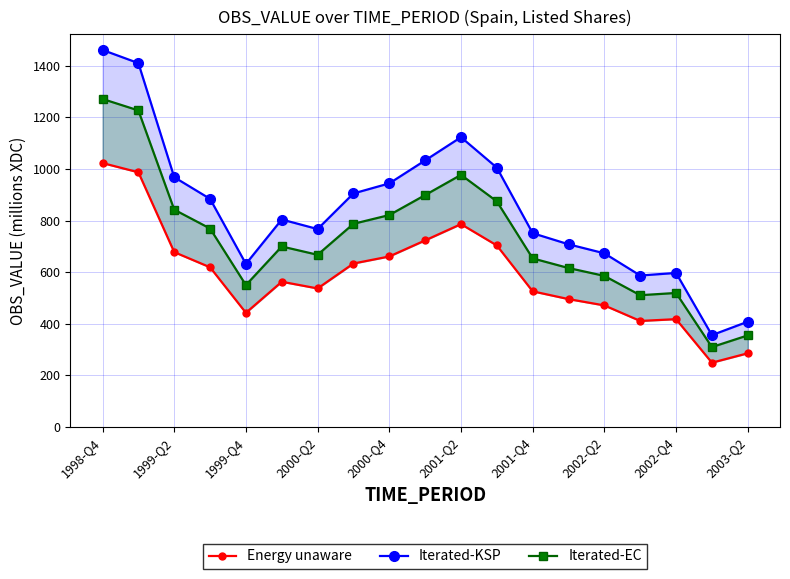

At how many categories does at least one series exceed 312?

19